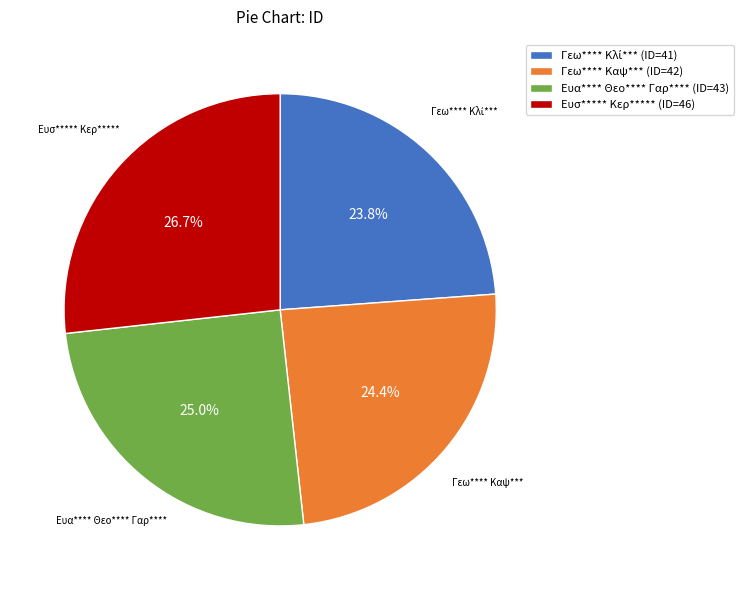

Combined, do Ευα**** Θεο**** Γαρ**** and Ευσ***** Κερ***** account for over 50%?

Yes